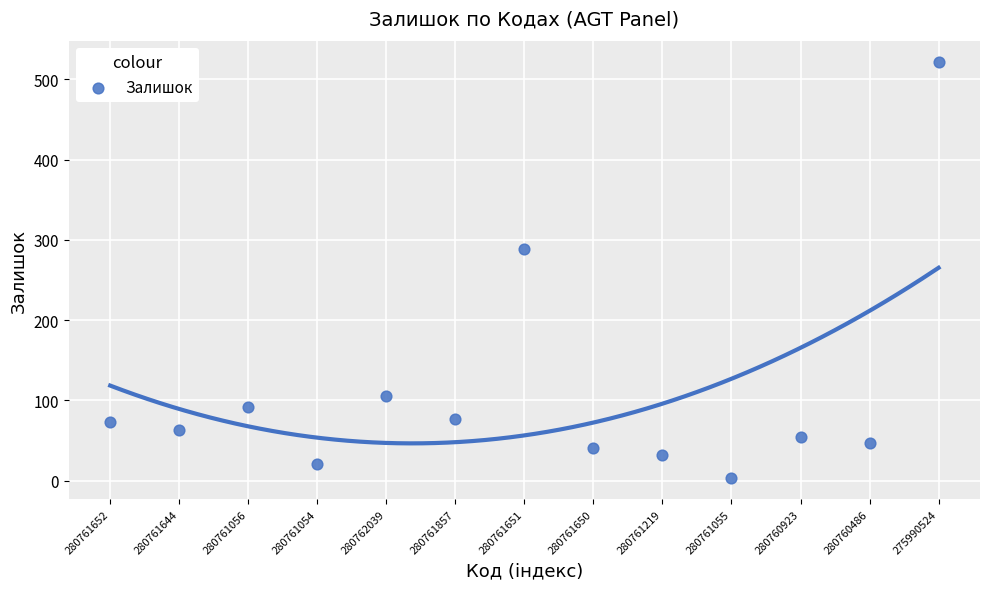

What Y value in the scatter plot is closest to 262?

288